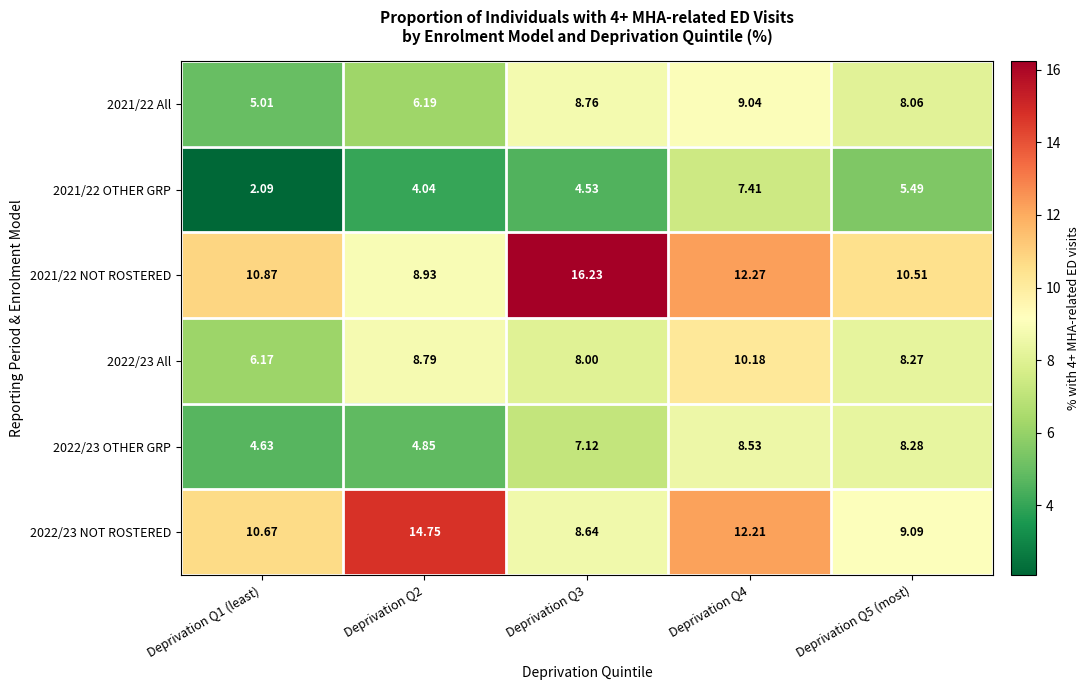

How many distinct data groups are displayed?

6